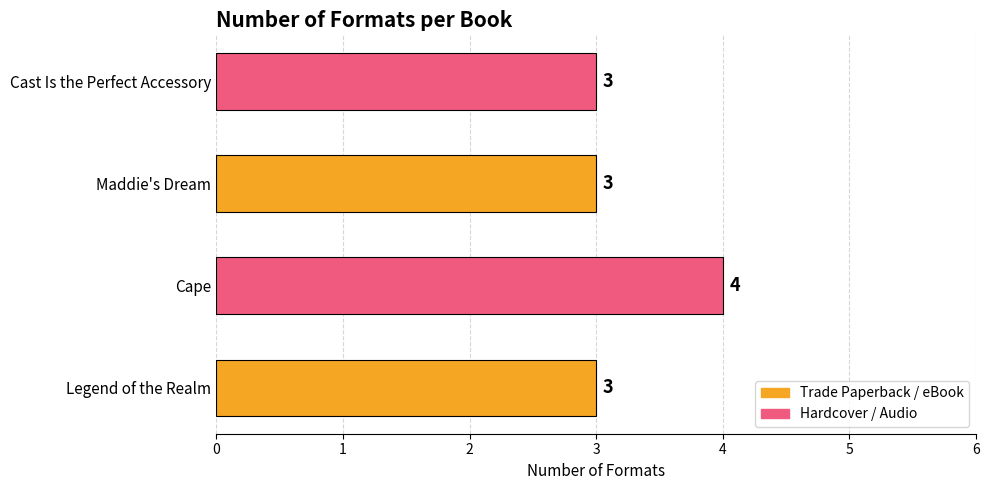

How many values are between 3 and 4?

4